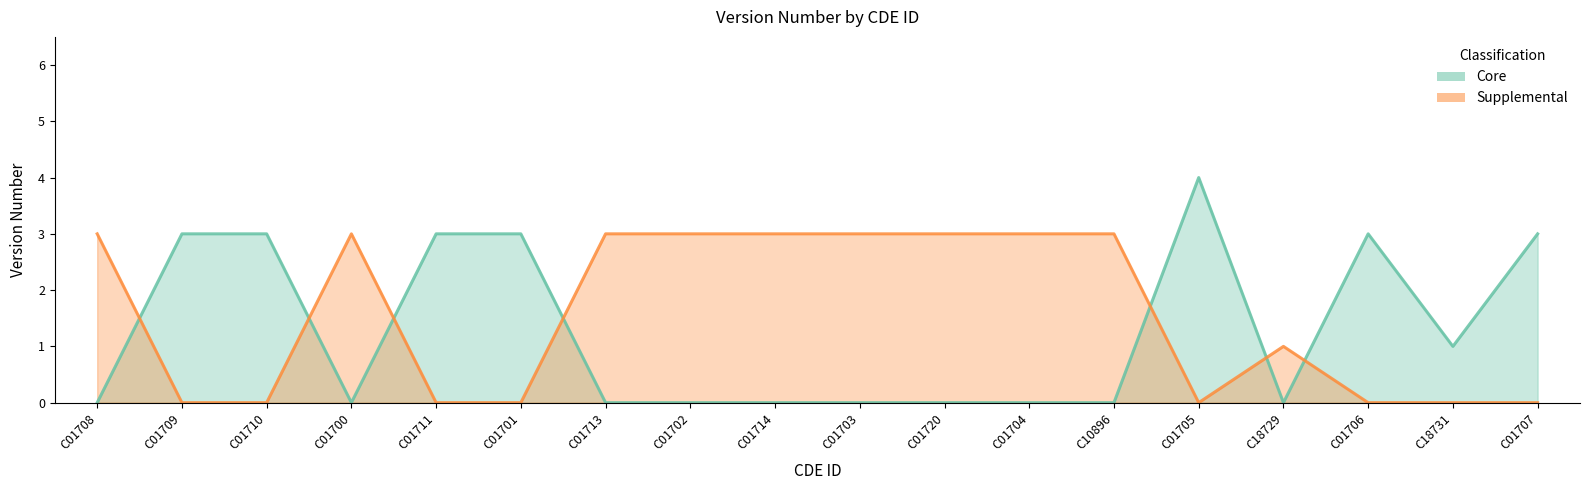

In Core, how many points are lower than both neighbors (excluding endpoints)?

3